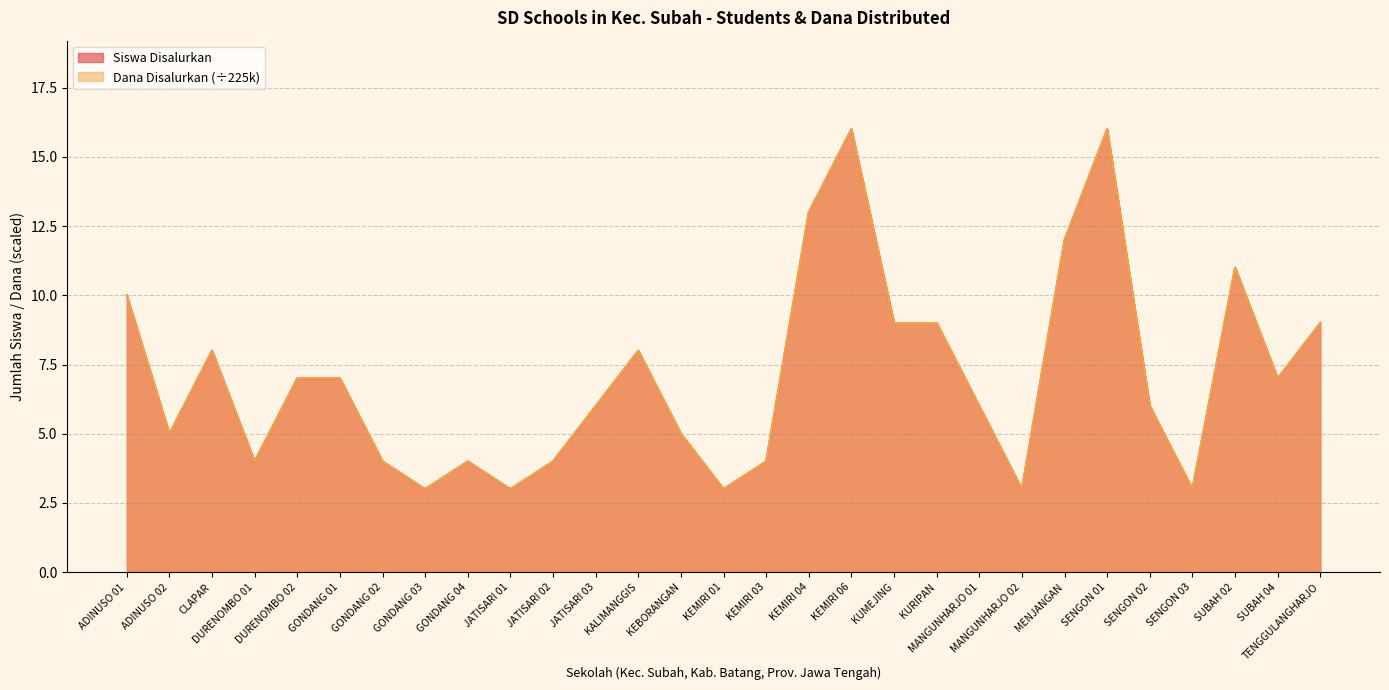

Is it true that Siswa Disalurkan equals 9 at TENGGULANGHARJO?

True